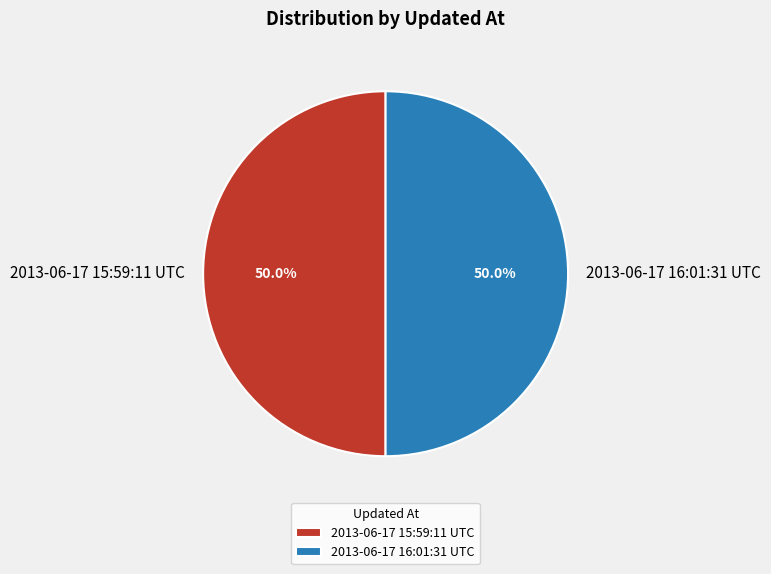

Is it true that 2013-06-17 15:59:11 UTC is 50% of the pie?

True